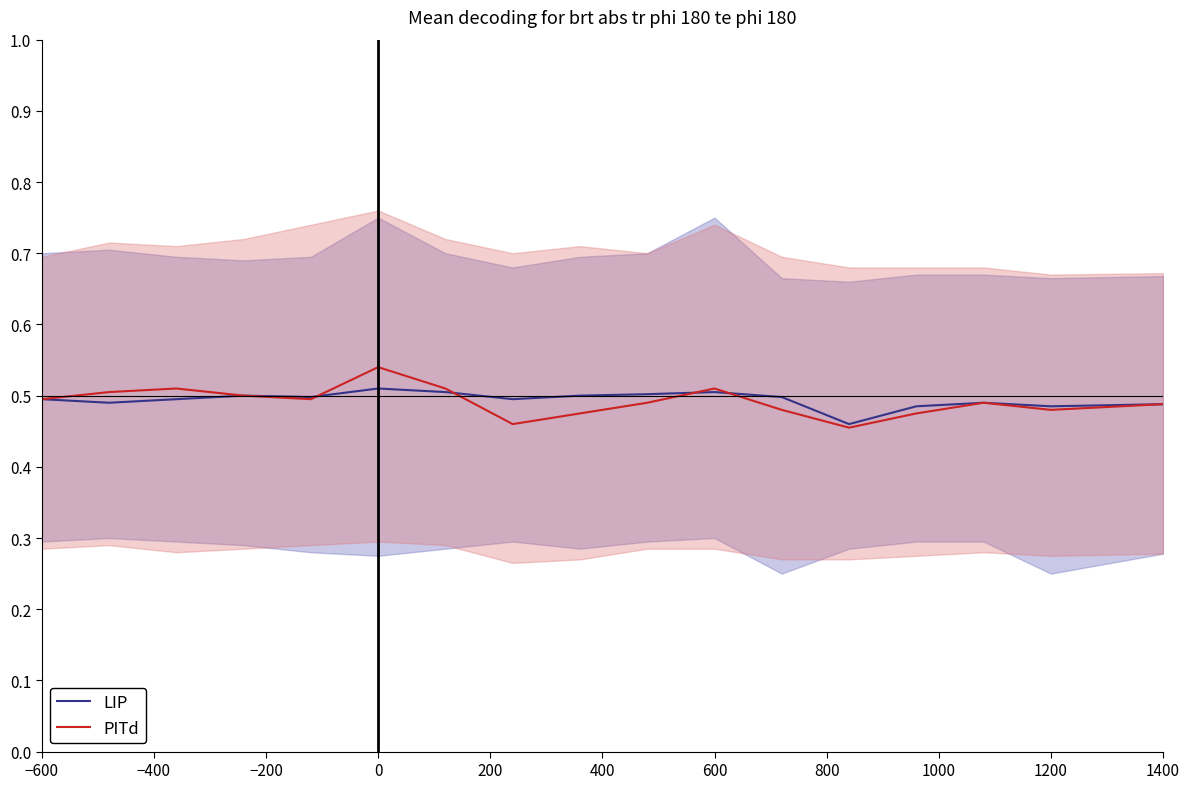

What is the lowest value of the LIP series?

0.5